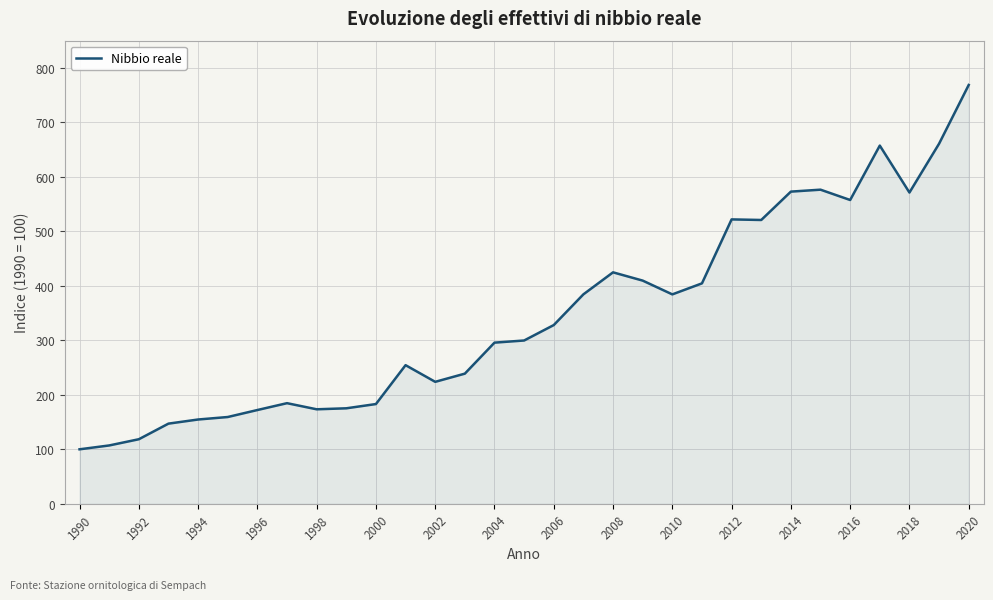

What is the maximum value shown in the chart?

768.7